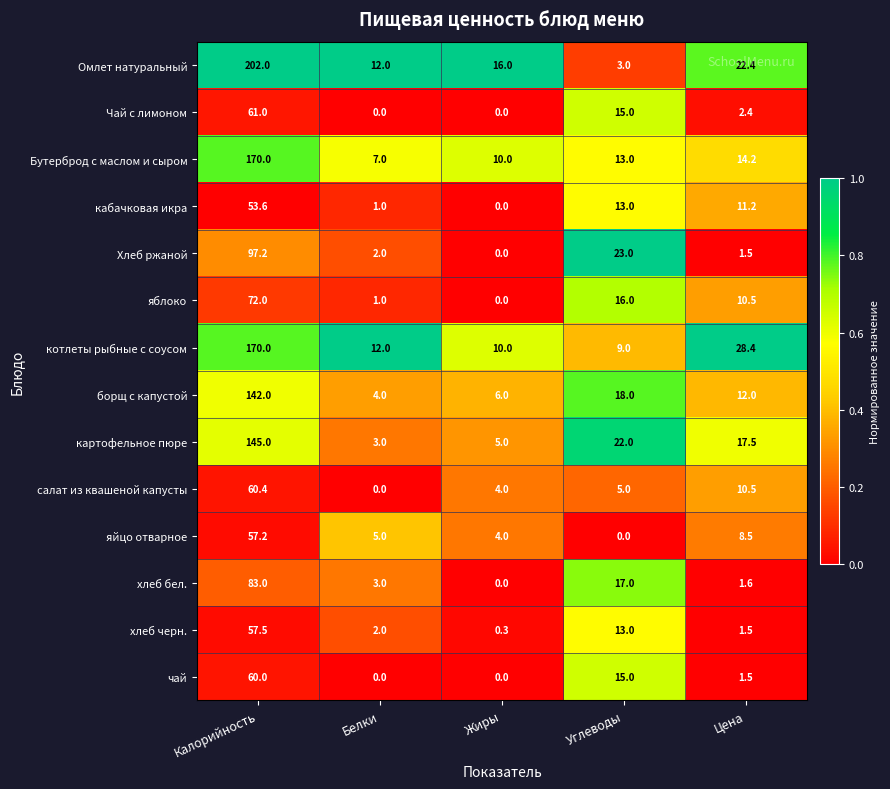

List the labels in order of кабачковая икра value, smallest first.

Жиры, Белки, Цена, Углеводы, Калорийность